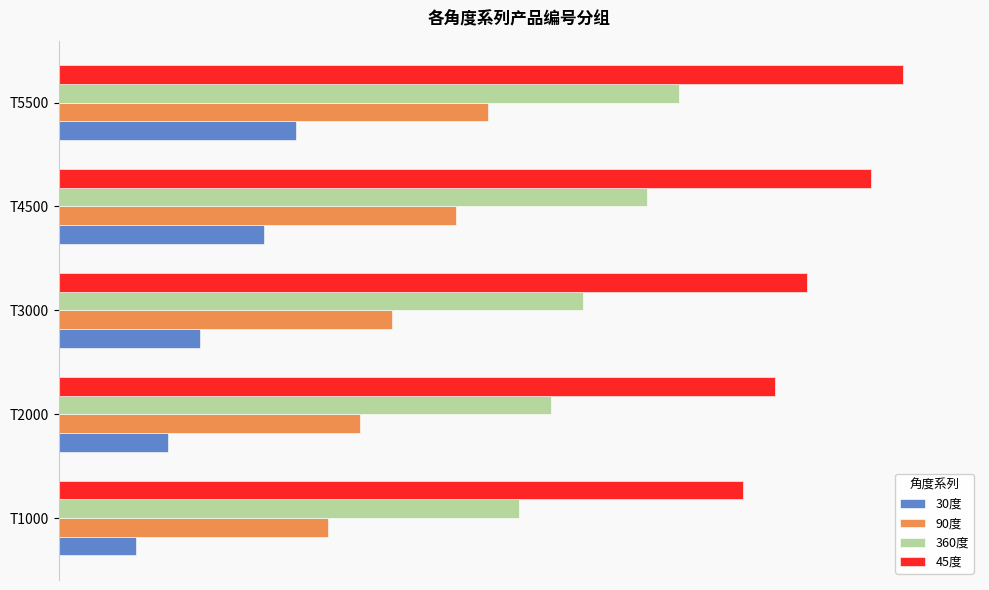

What are all the series names shown in the legend?

30度, 90度, 360度, 45度